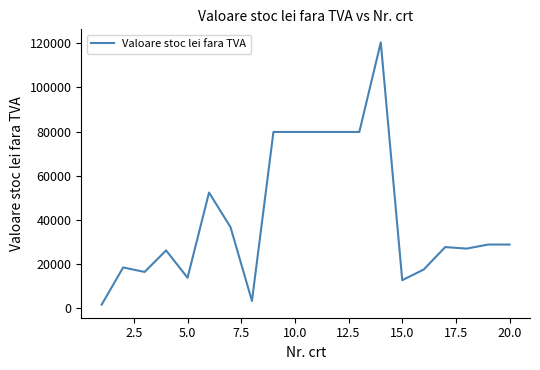

What is the maximum value shown in the chart?

120376.7